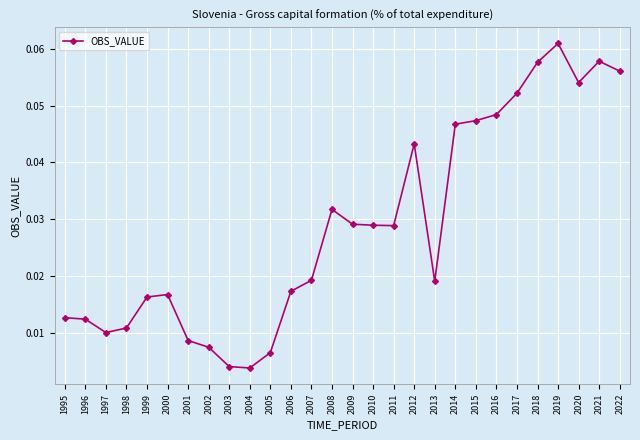

Which label corresponds to the largest value in the chart?

2019